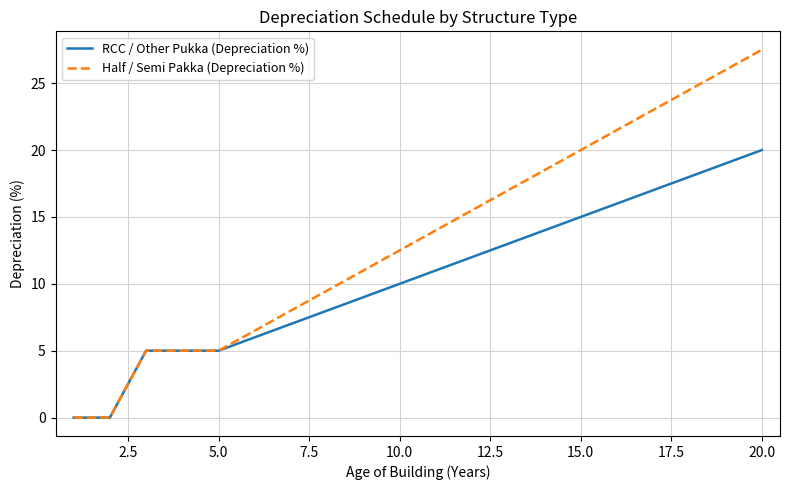

Which series has the largest total across all categories?

Half / Semi Pakka (Depreciation %)